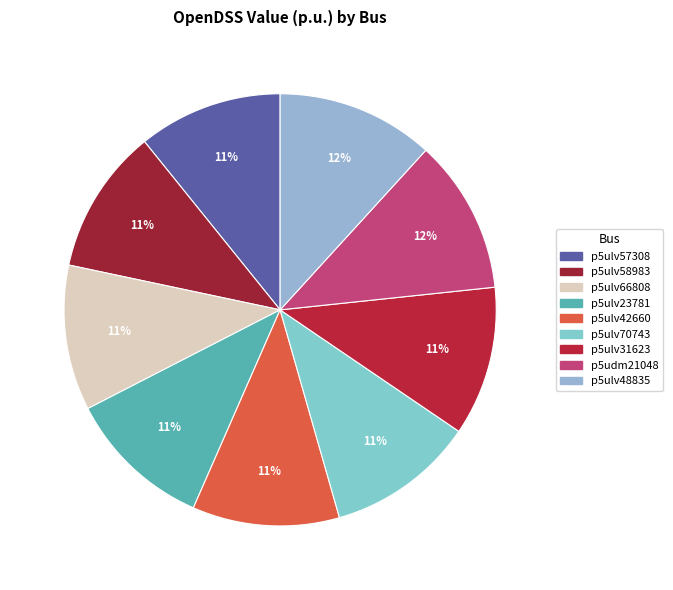

What is the ratio of the value at p5ulv23781 to the value at p5ulv42660?

1.0